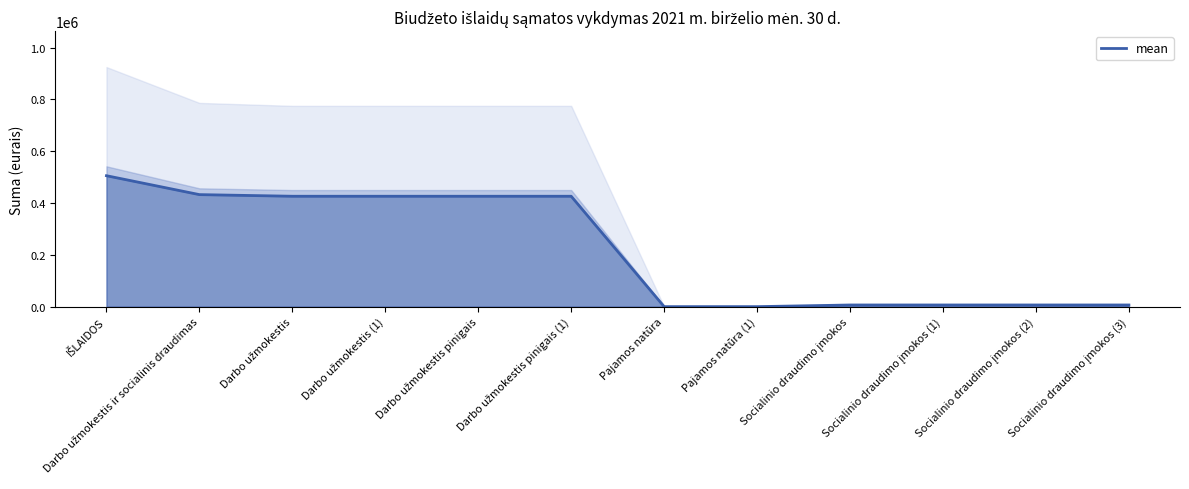

At which label is the value closest to 252625?

Darbo užmokestis